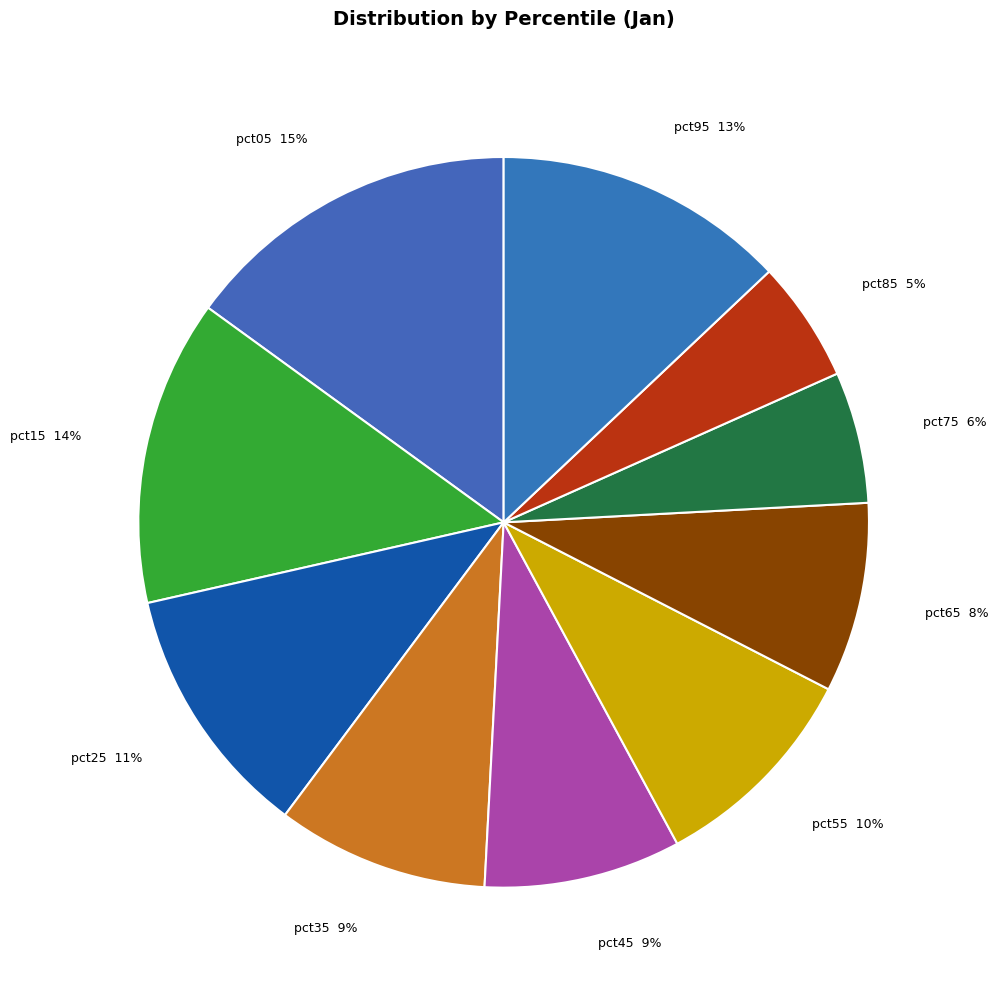

Is it true that pct25 is 11% of the pie?

True